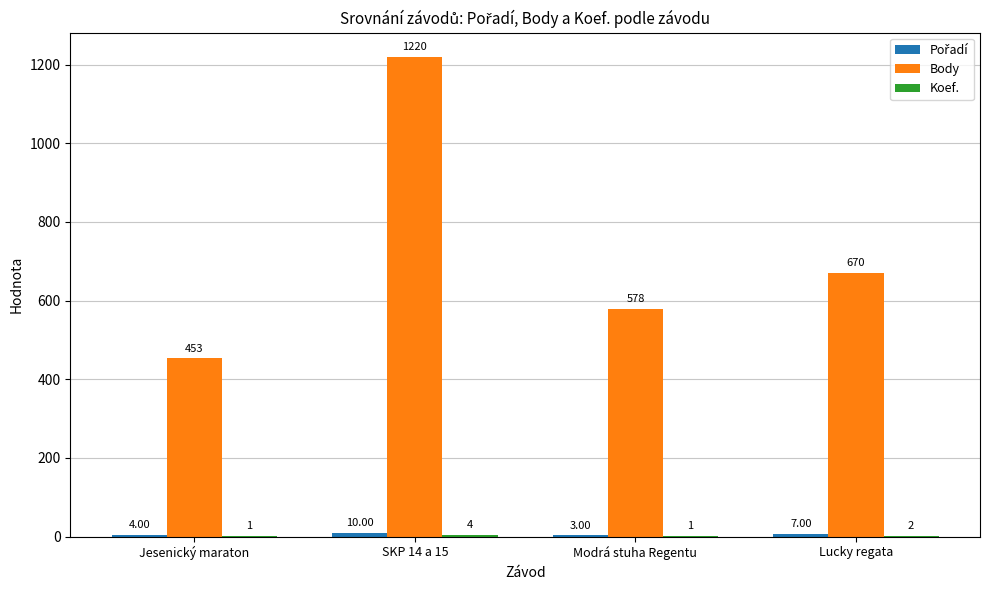

Which series changed the most between SKP 14 a 15 and Lucky regata?

Body